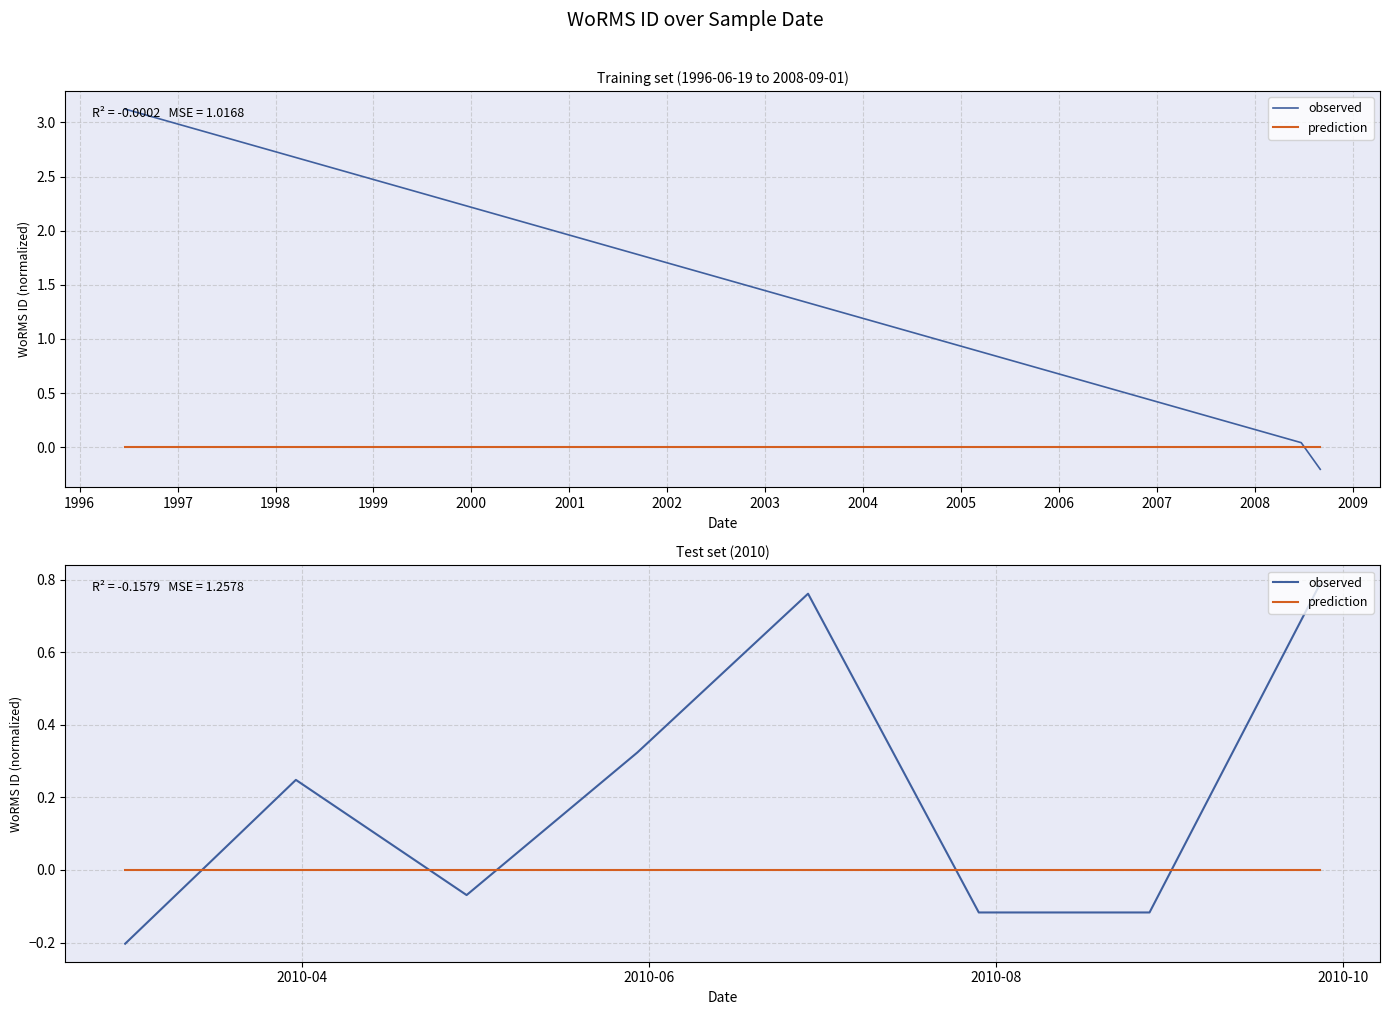

Is the value of prediction at 1998 greater than the value of observed at 1996?

No